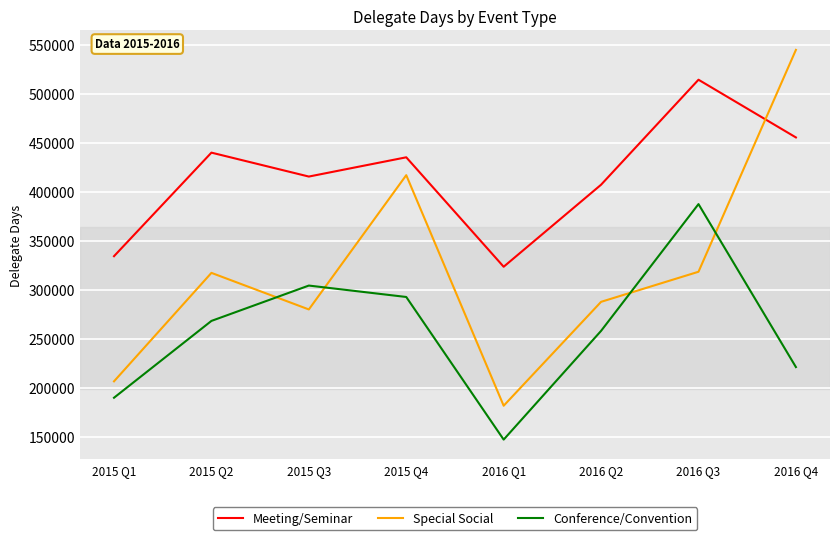

Which series has the largest range (max minus min)?

Special Social